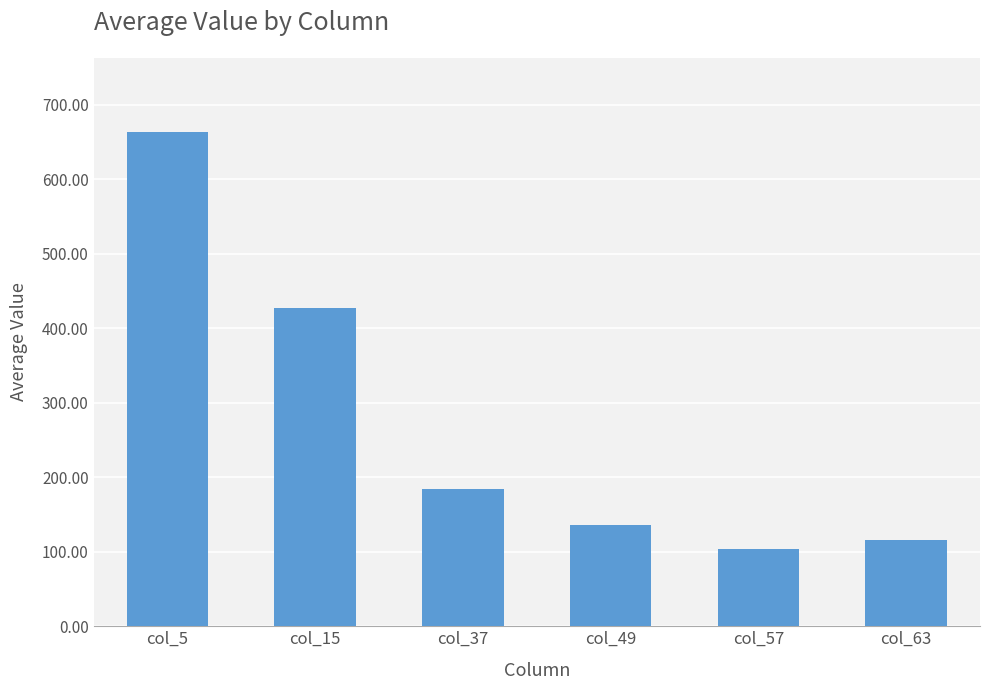

What is the change in value from col_37 to col_63?

-68.1